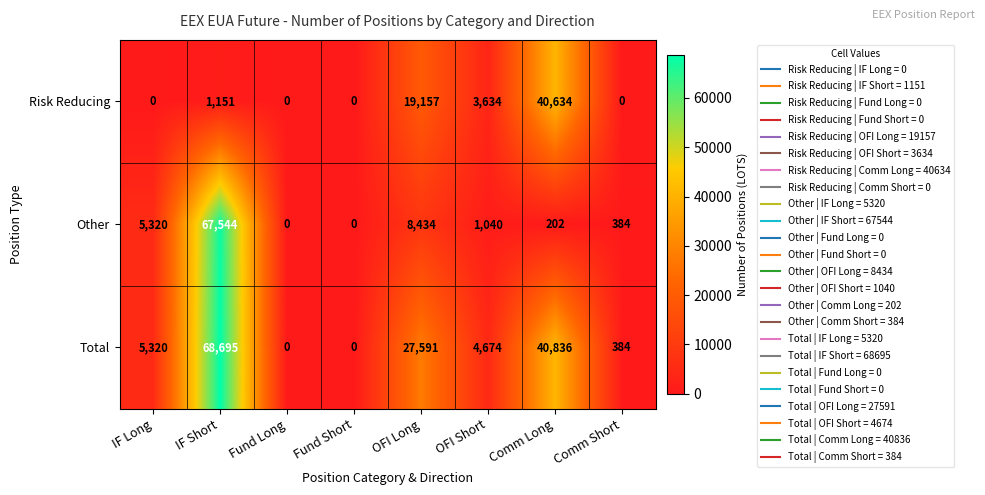

Which series changed the most between IF Short and Comm Short?

Total